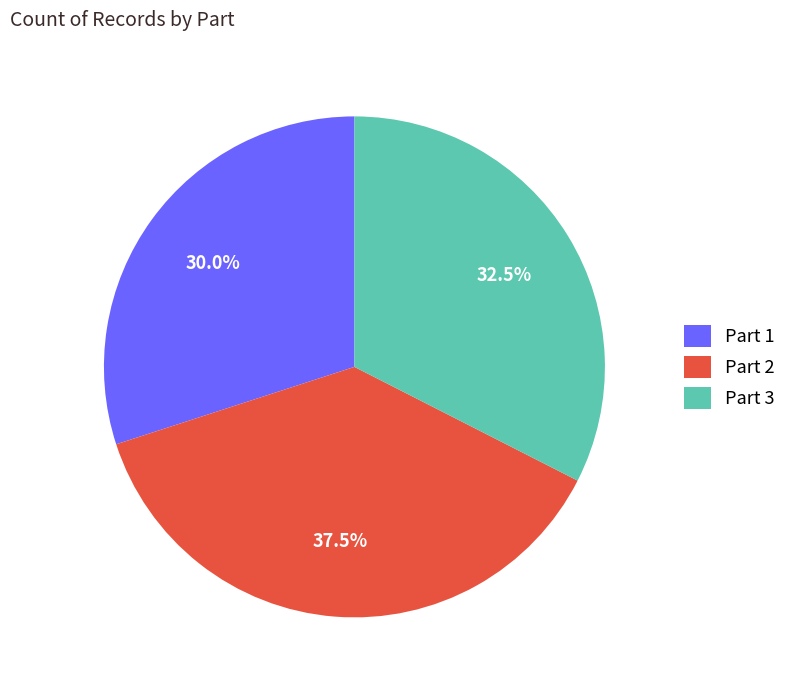

To the nearest percent, what is the average slice percentage?

33%